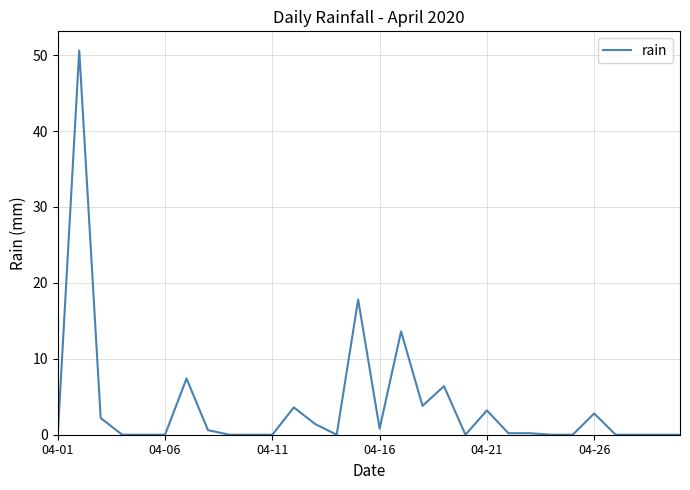

What is the difference between the maximum and minimum values?

50.6